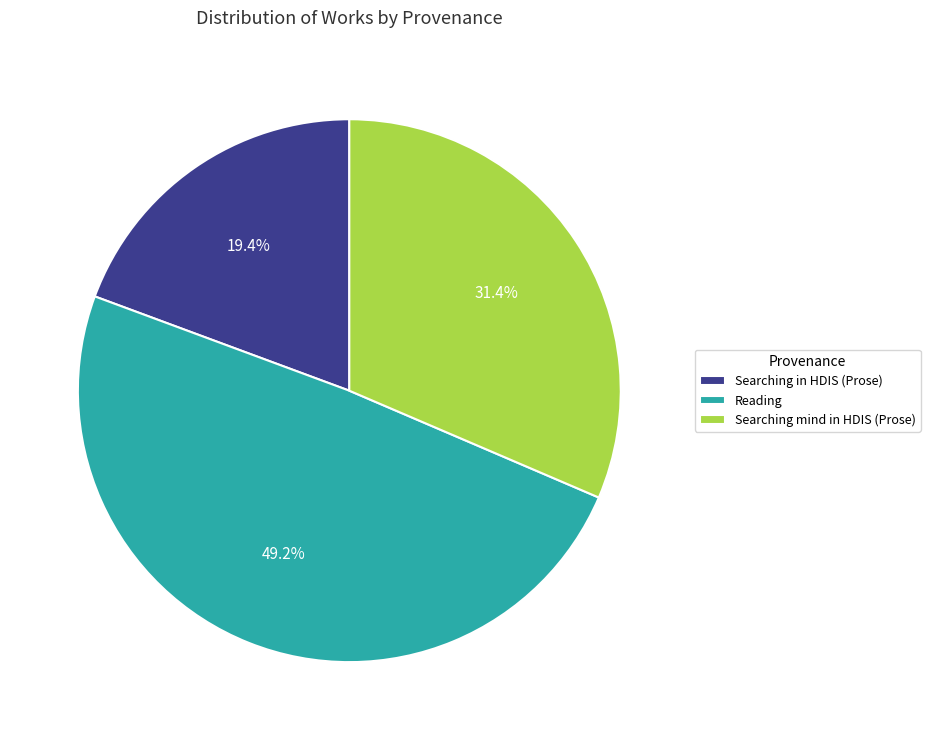

To the nearest percent, what portion does Searching in HDIS (Prose) represent?

19%